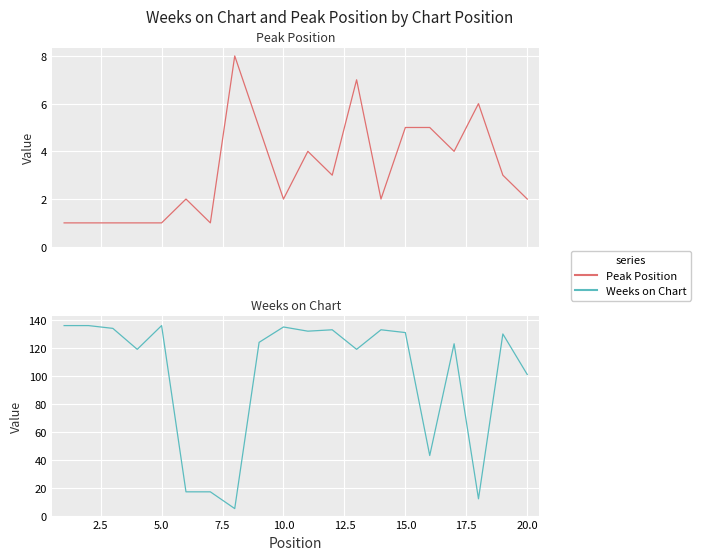

True or false: Weeks on Chart has more than 2 points higher than both neighbors.

True